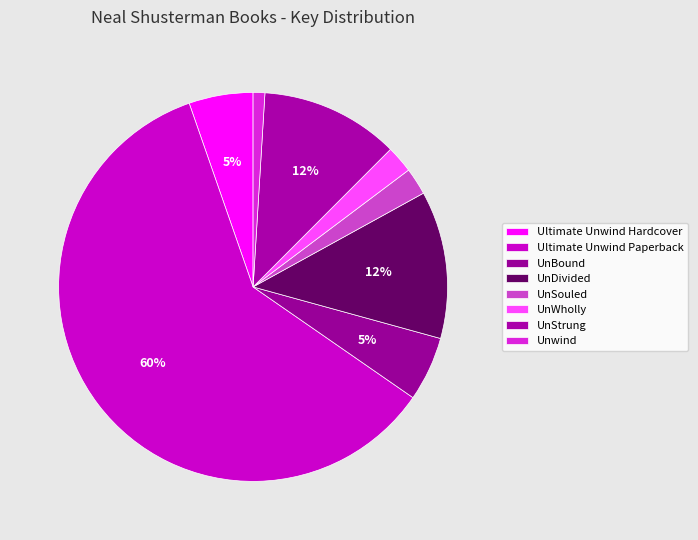

True or false: UnStrung accounts for 12% of the total.

True